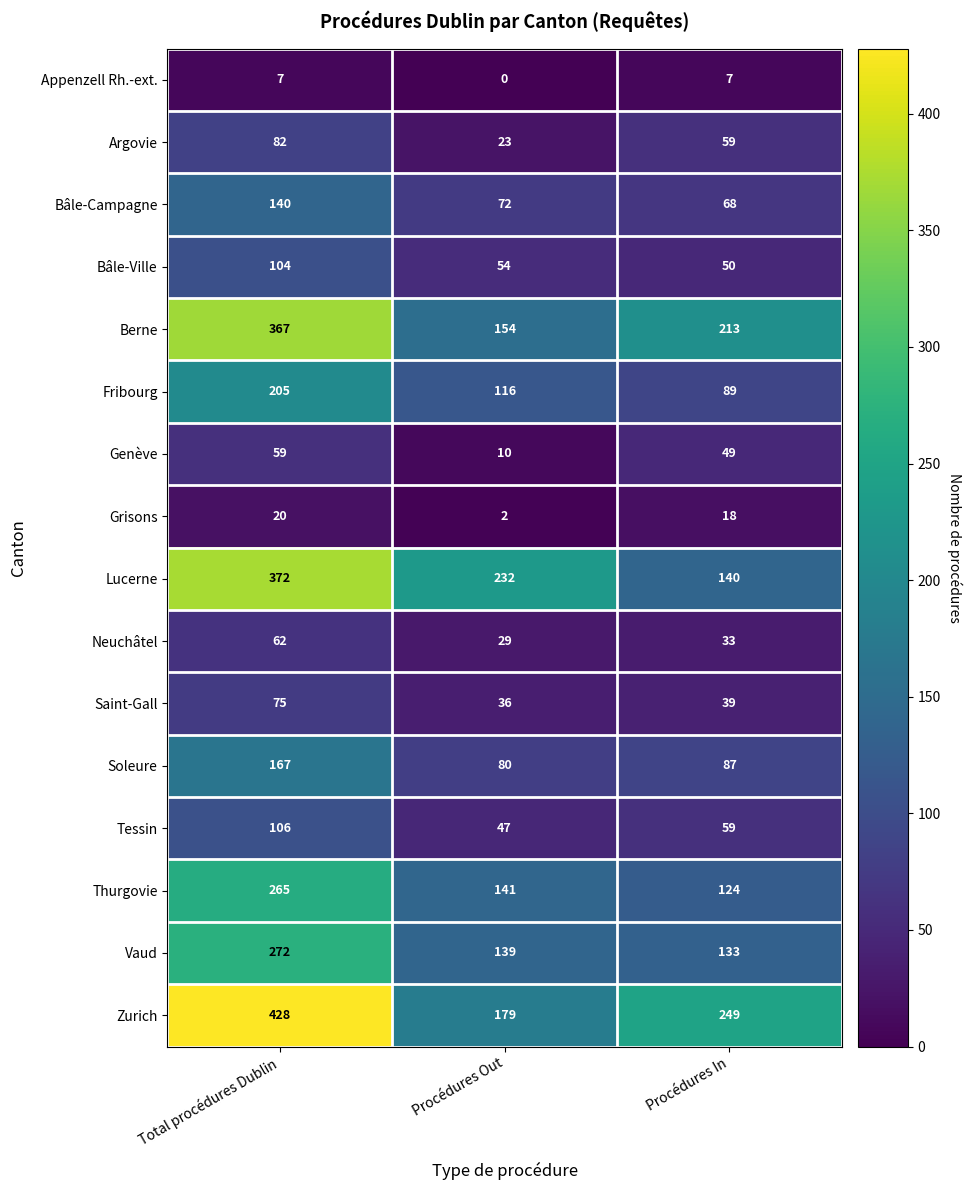

At which label does Genève first exceed 49?

Total procédures Dublin